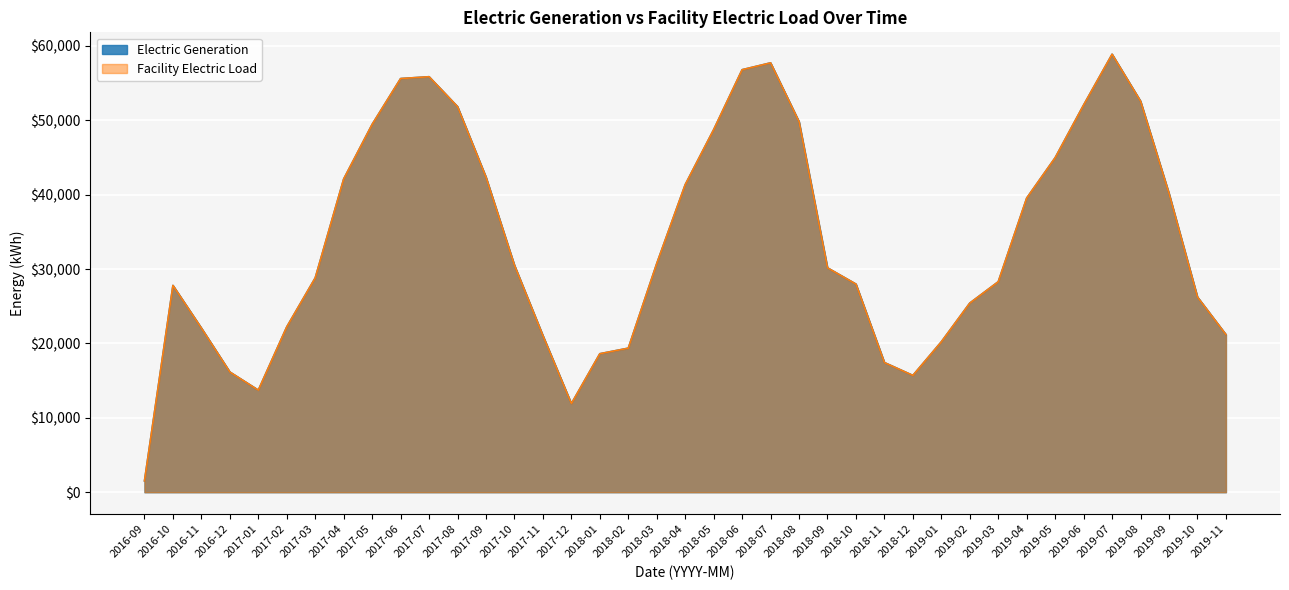

Reading left to right, transcribe all the data shown in this chart.

Electric Generation: 2016-09=1520.7	2016-10=27794.5	2016-11=22060.6	2016-12=16154.9	2017-01=13718.1	2017-02=22227.5	2017-03=28810.3	2017-04=42108.6	2017-05=49448.9	2017-06=55603.9	2017-07=55851.2	2017-08=51832.4	2017-09=42353.2	2017-10=30508.2	2017-11=21054.1	2017-12=11904.0	2018-01=18614.6	2018-02=19361.8	2018-03=30741.1	2018-04=41343.2	2018-05=48735.0	2018-06=56792.9	2018-07=57714.5	2018-08=49808.7	2018-09=30158.5	2018-10=27974.9	2018-11=17426.6	2018-12=15698.4	2019-01=20217.9	2019-02=25423.5	2019-03=28292.5	2019-04=39542.0	2019-05=44968.2	2019-06=52055.0	2019-07=58874.0	2019-08=52564.9	2019-09=40162.0	2019-10=26232.8	2019-11=21188.7
Facility Electric Load: 2016-09=1520.7	2016-10=27794.5	2016-11=22060.6	2016-12=16154.9	2017-01=13718.1	2017-02=22227.5	2017-03=28810.3	2017-04=42108.6	2017-05=49448.9	2017-06=55603.9	2017-07=55851.2	2017-08=51832.4	2017-09=42353.2	2017-10=30508.2	2017-11=21054.1	2017-12=11904.0	2018-01=18614.6	2018-02=19361.8	2018-03=30741.1	2018-04=41343.2	2018-05=48735.0	2018-06=56792.9	2018-07=57714.5	2018-08=49808.7	2018-09=30158.5	2018-10=27974.9	2018-11=17426.6	2018-12=15698.4	2019-01=20217.9	2019-02=25423.5	2019-03=28292.5	2019-04=39542.0	2019-05=44968.2	2019-06=52055.0	2019-07=58874.0	2019-08=52564.9	2019-09=40162.0	2019-10=26232.8	2019-11=21188.7